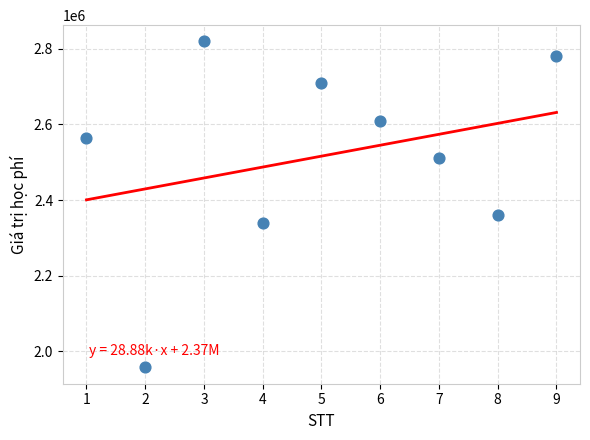

What is the range of X values (max minus min)?

8